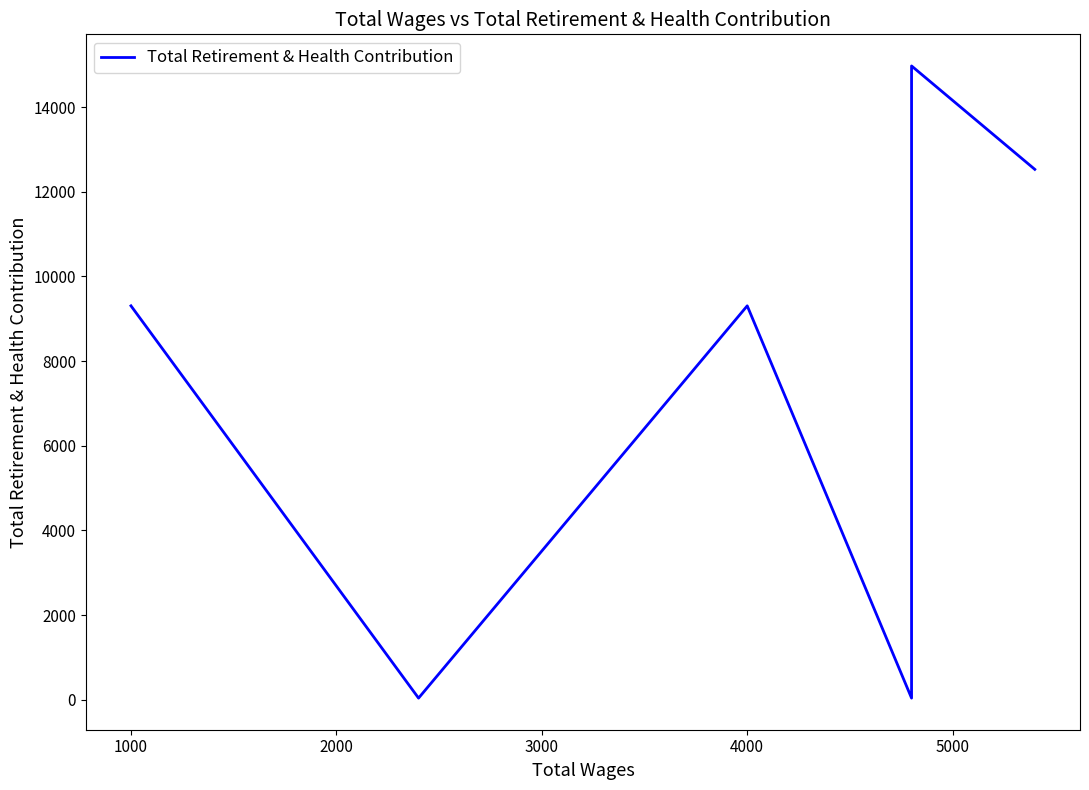

How many interior local peaks (higher than both neighbors) does the data have?

2